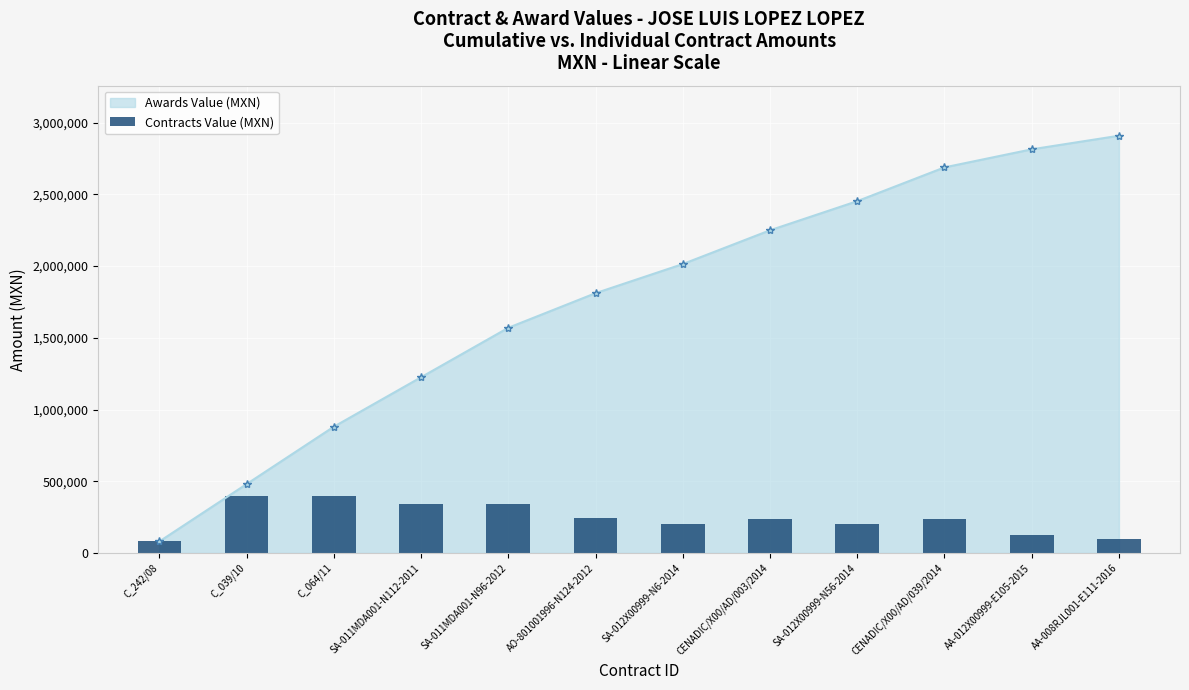

How many bars are there in total?

12